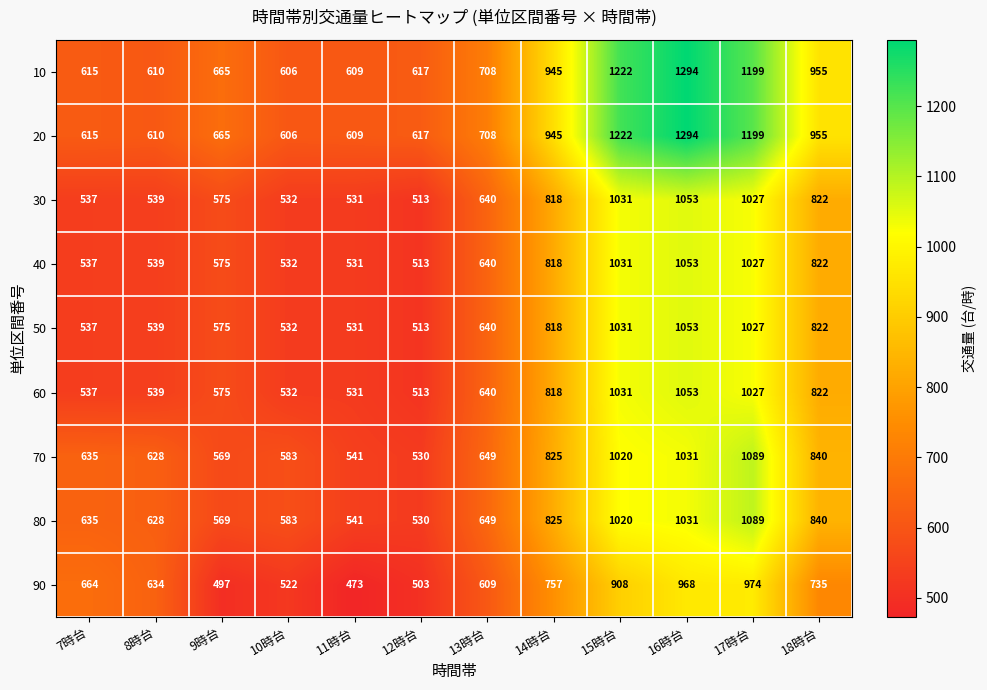

What is the total value across all series at 10時台?

5028